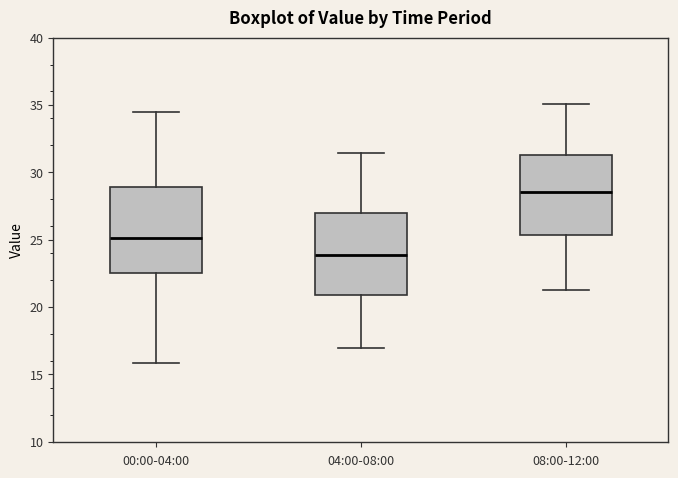

Where does the upper whisker of the box for 04:00-08:00 end on the y-axis? The values are not printed on the chart, so give them approximately, as read against the axis.

31.5